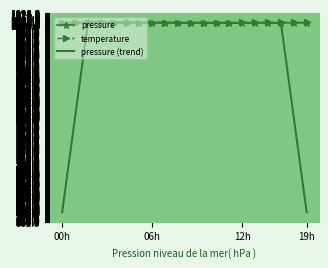

What are all the series names shown in the legend?

pressure, temperature, pressure (trend)